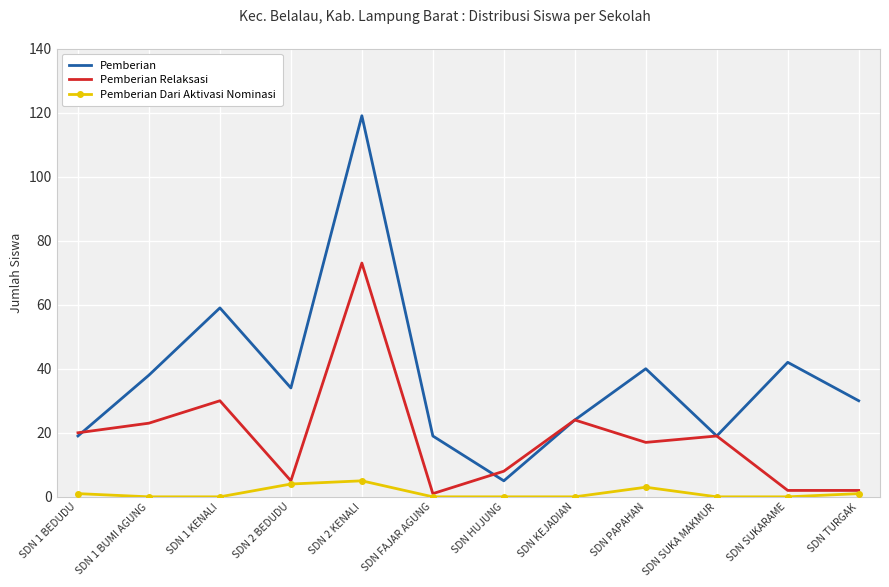

What is the sum of all Pemberian values?

448